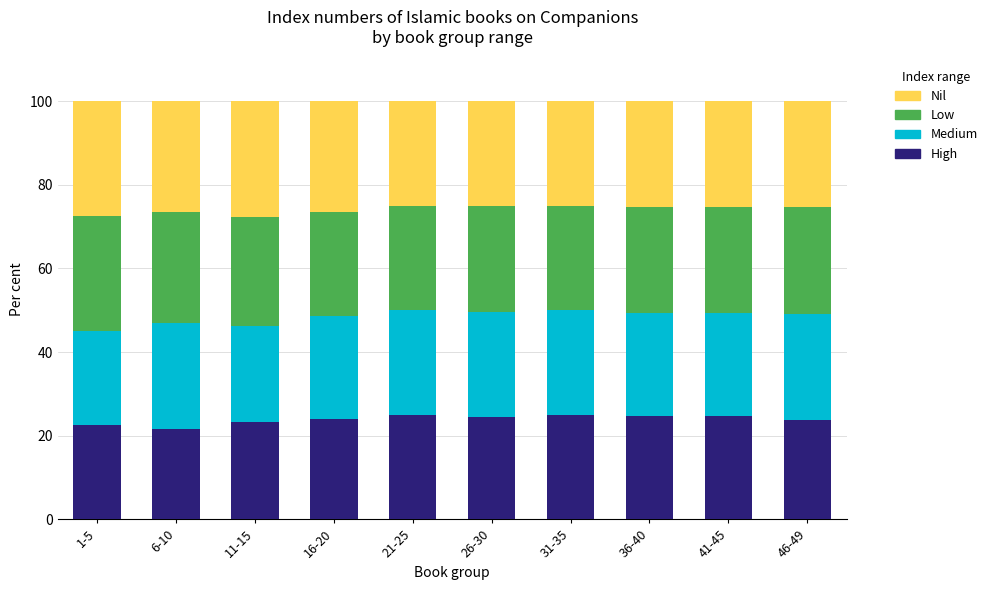

What is the maximum value for High?

25.0